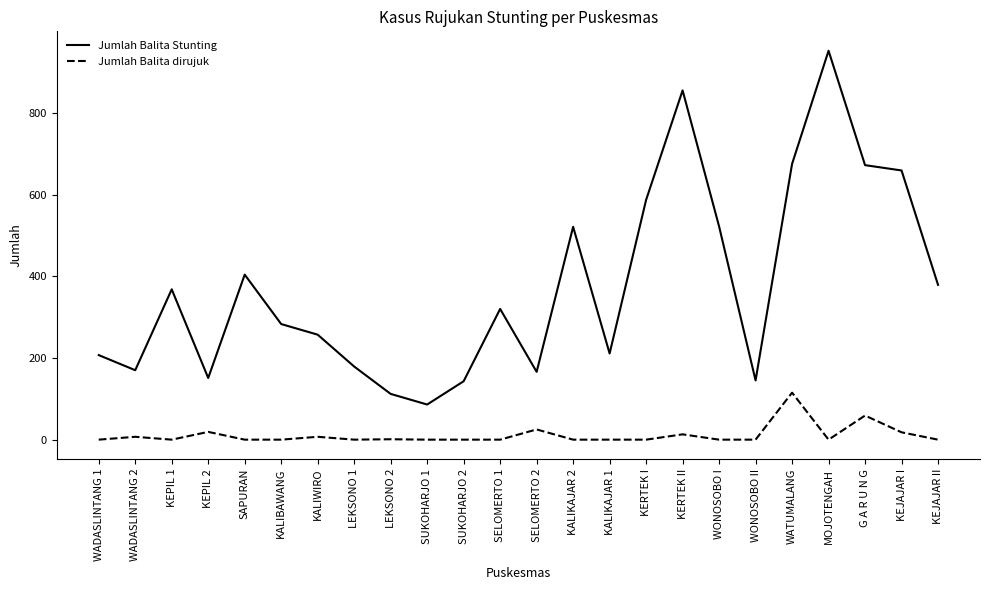

What position from the left is SELOMERTO 1?

12